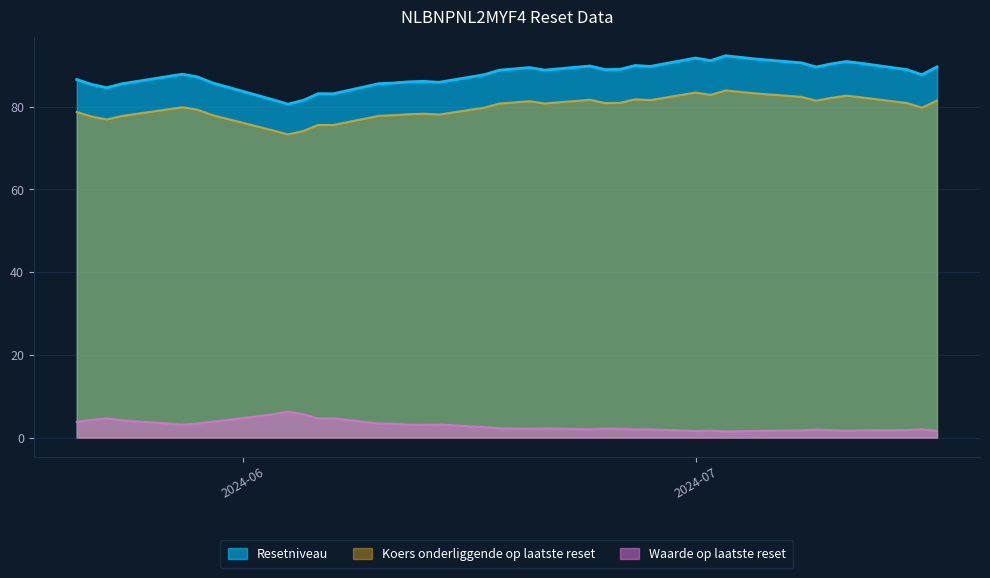

How many distinct data groups are displayed?

3